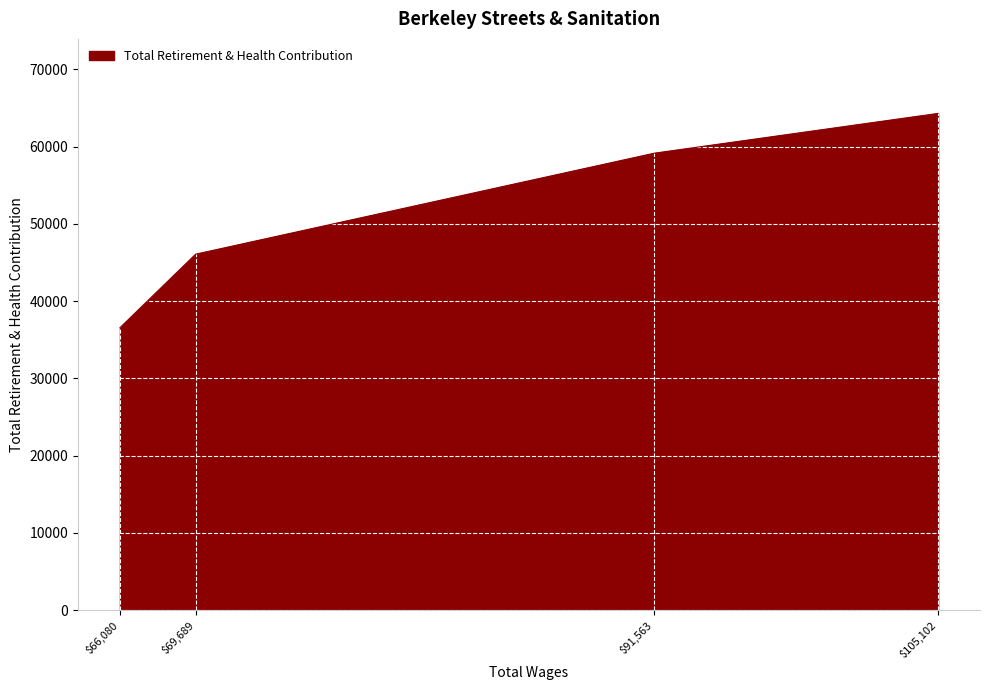

Reading left to right, what are all the values shown in this chart?

36556	46072	59138	64286